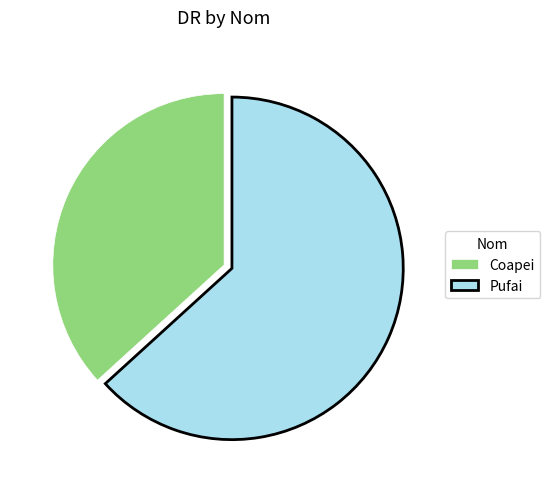

Which slice is the largest?

Pufai